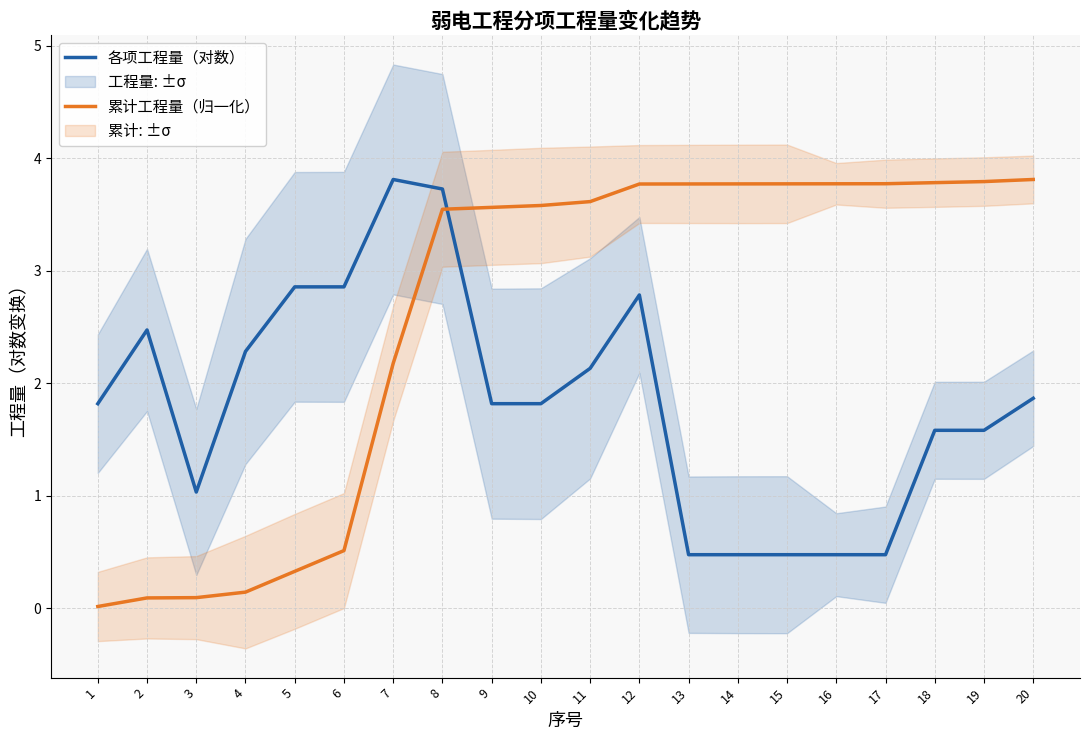

Which category has the highest value in the 各项工程量（对数） series?

7